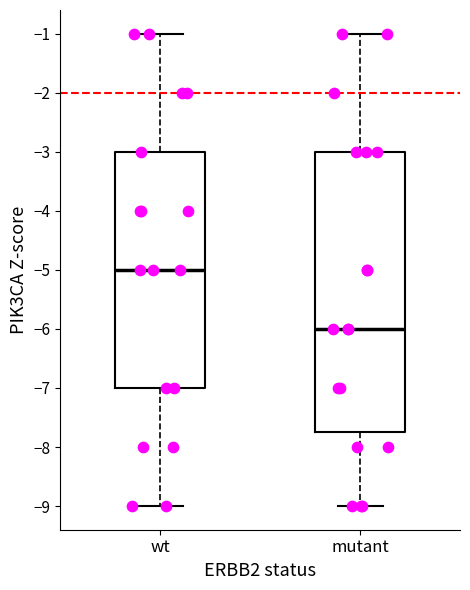

Which box's median line is the highest?

wt